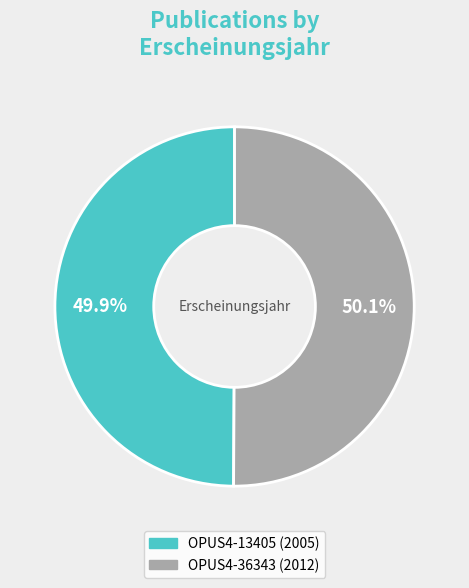

True or false: OPUS4-36343 accounts for 50% of the total.

True